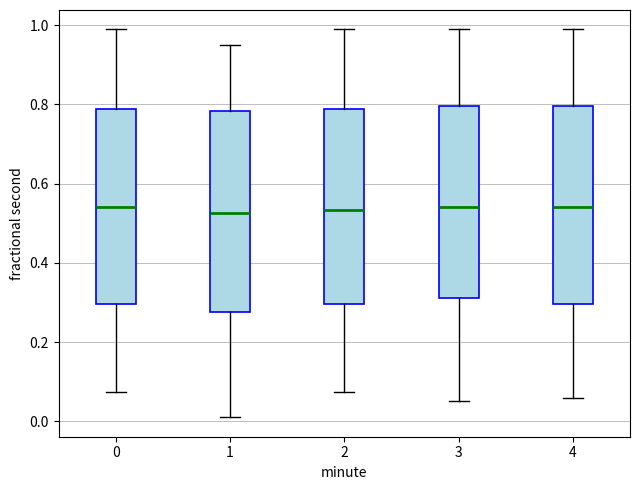

Where does the upper whisker of the box at x = 2 end on the y-axis? The values are not printed on the chart, so give them approximately, as read against the axis.

0.98